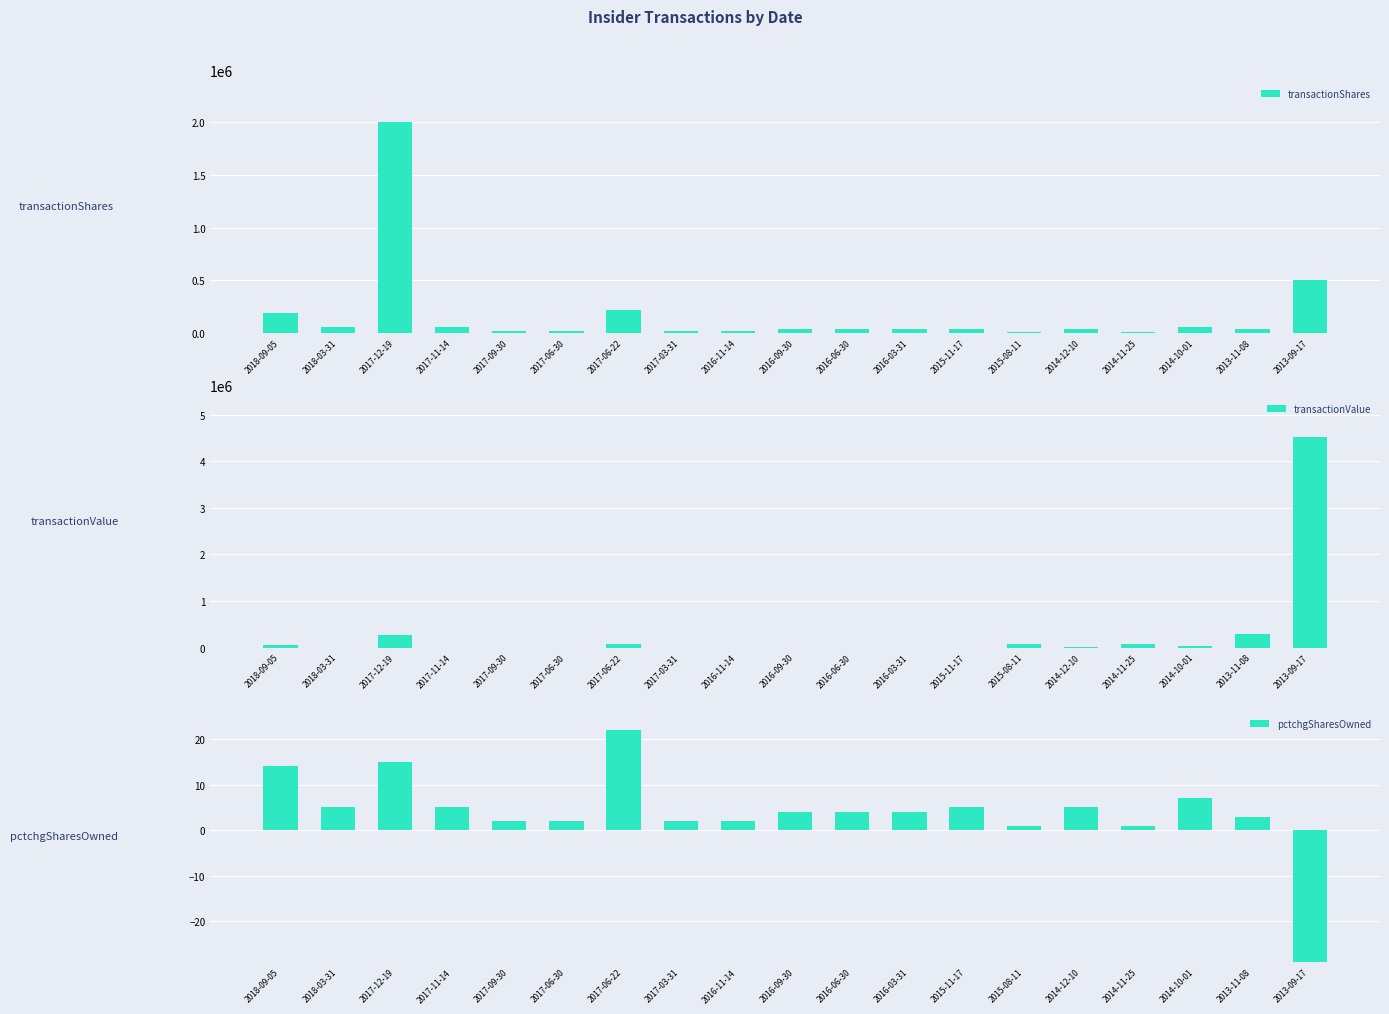

Reading left to right, transcribe all the data shown in this chart.

transactionShares: 192308	58154	2000000	58154	18181	18182	214285	18182	18182	36000	36000	36000	36000	10000	40000	10000	51065	40000	500000
transactionValue: 50000	0	260000	0	0	0	75000	0	0	0	0	0	0	73400	20400	80300	30639	285600	4515969
pctchgSharesOwned: 14	5	15	5	2	2	22	2	2	4	4	4	5	1	5	1	7	3	-29